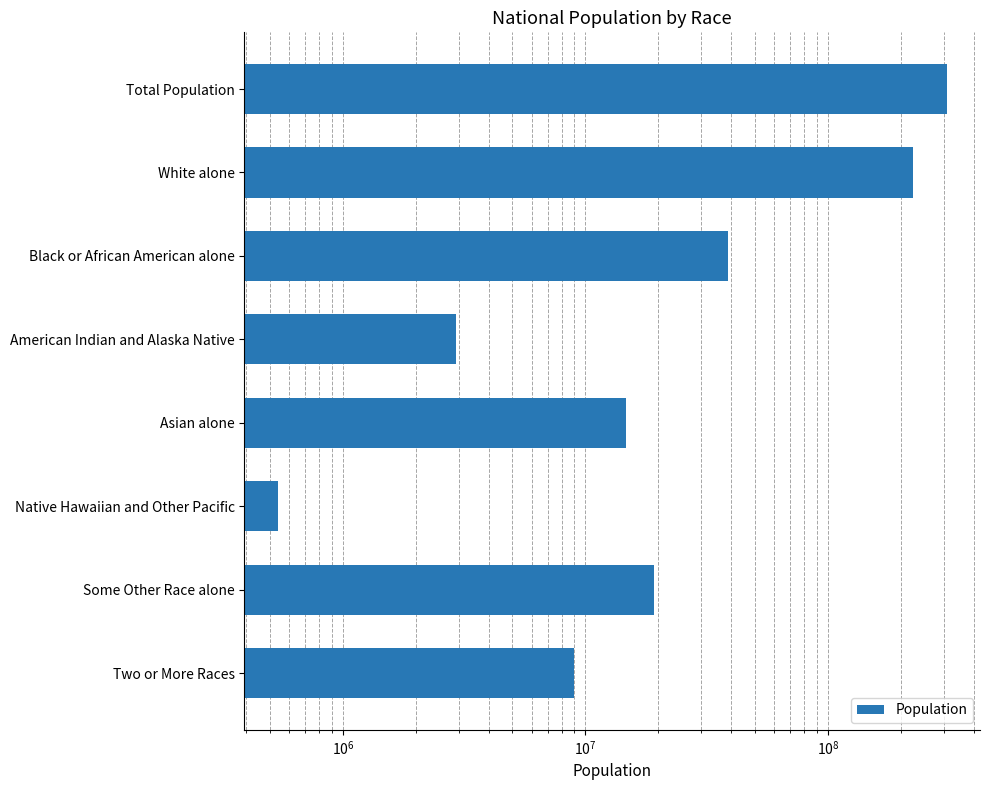

Are the bars grouped side by side (vs. stacked)?

No